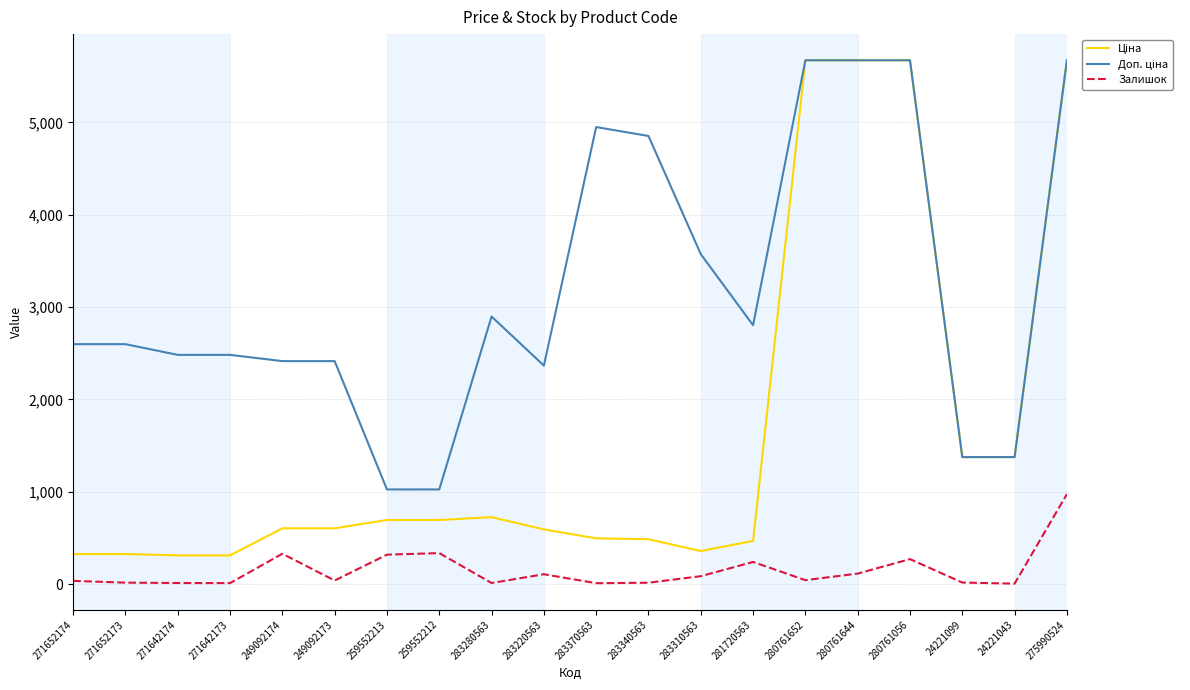

What is the greatest value displayed?

5673.8